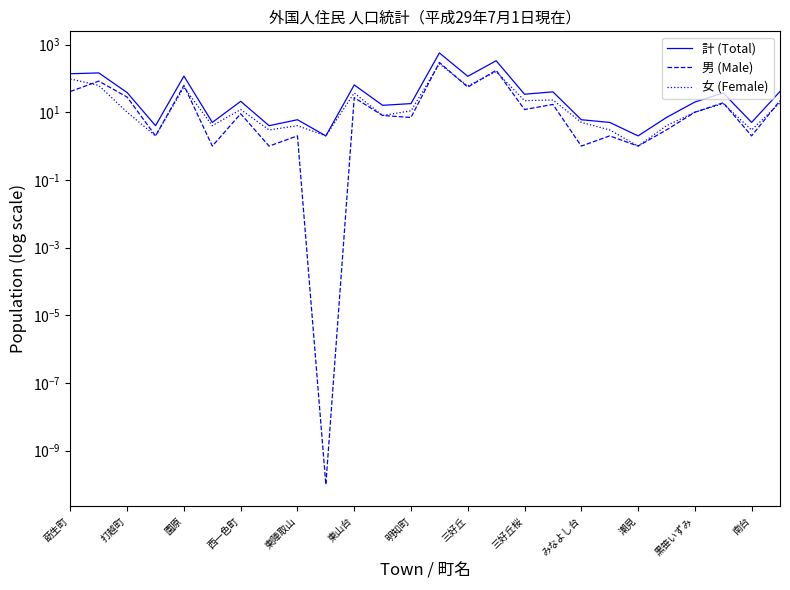

Which series has the largest range (max minus min)?

計 (Total)